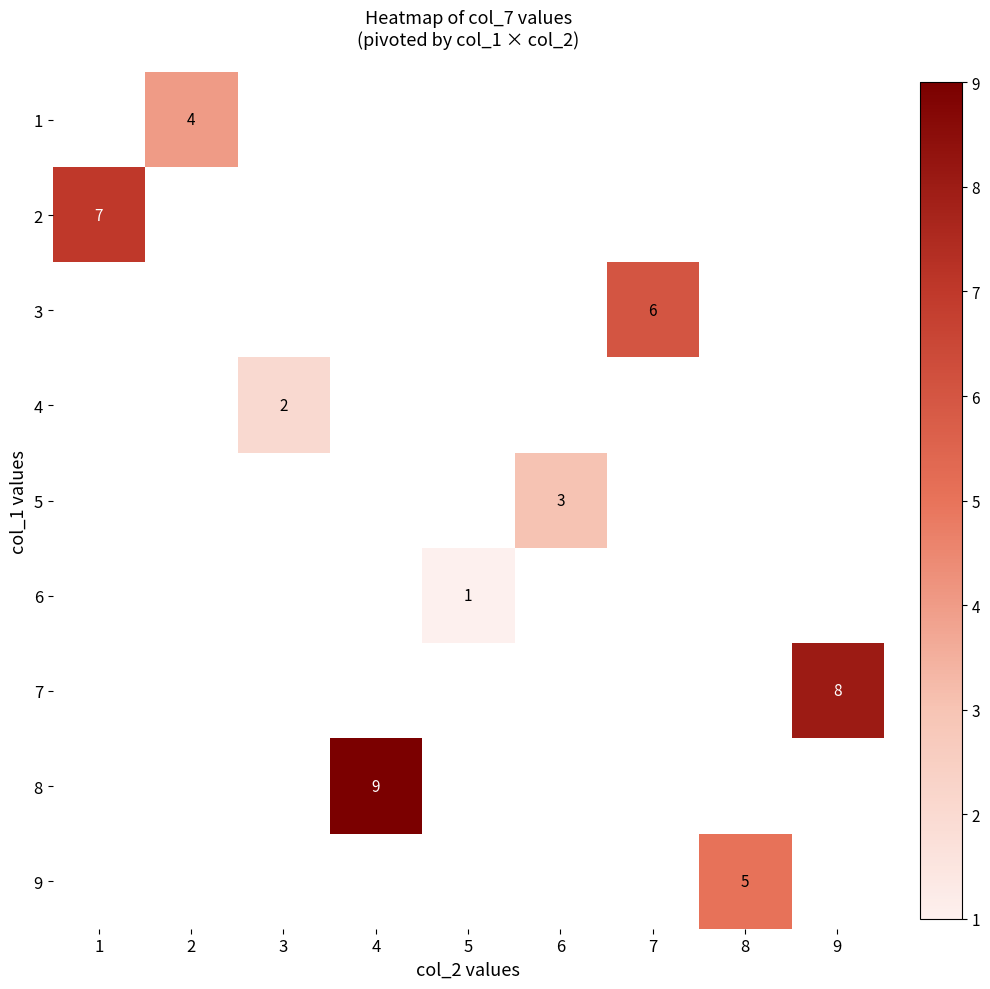

True or false: 1 has a value of 4 at 2.

True